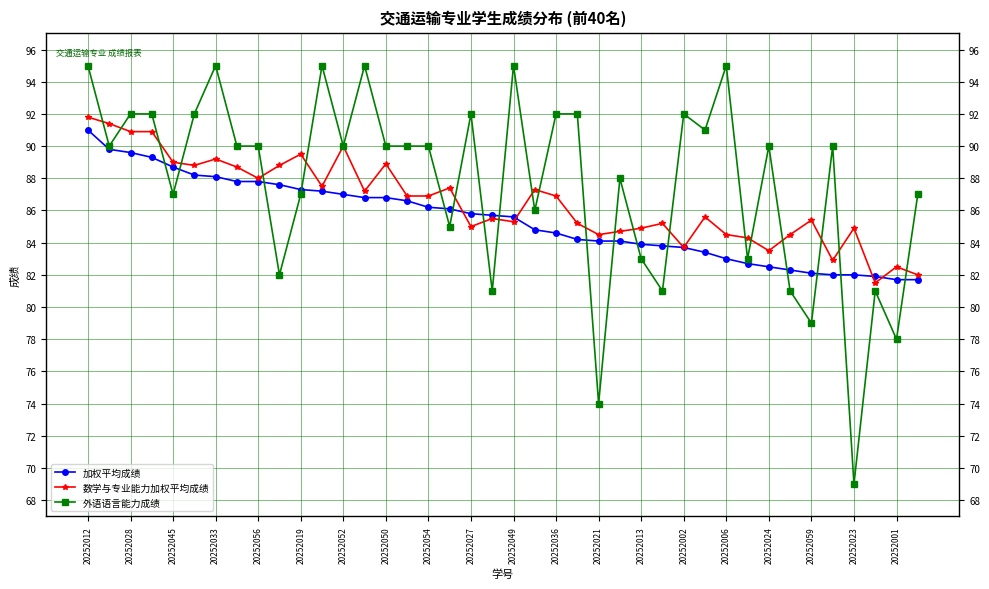

What is the greatest value displayed?

95.0